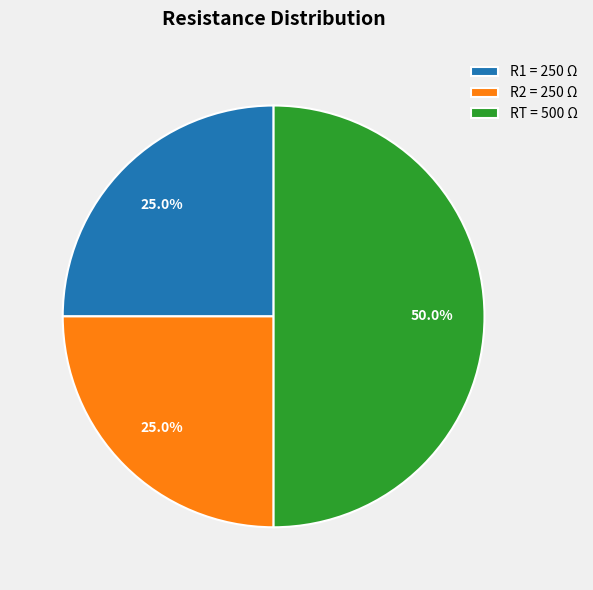

What percentage is the RT slice, to the nearest percent?

50%